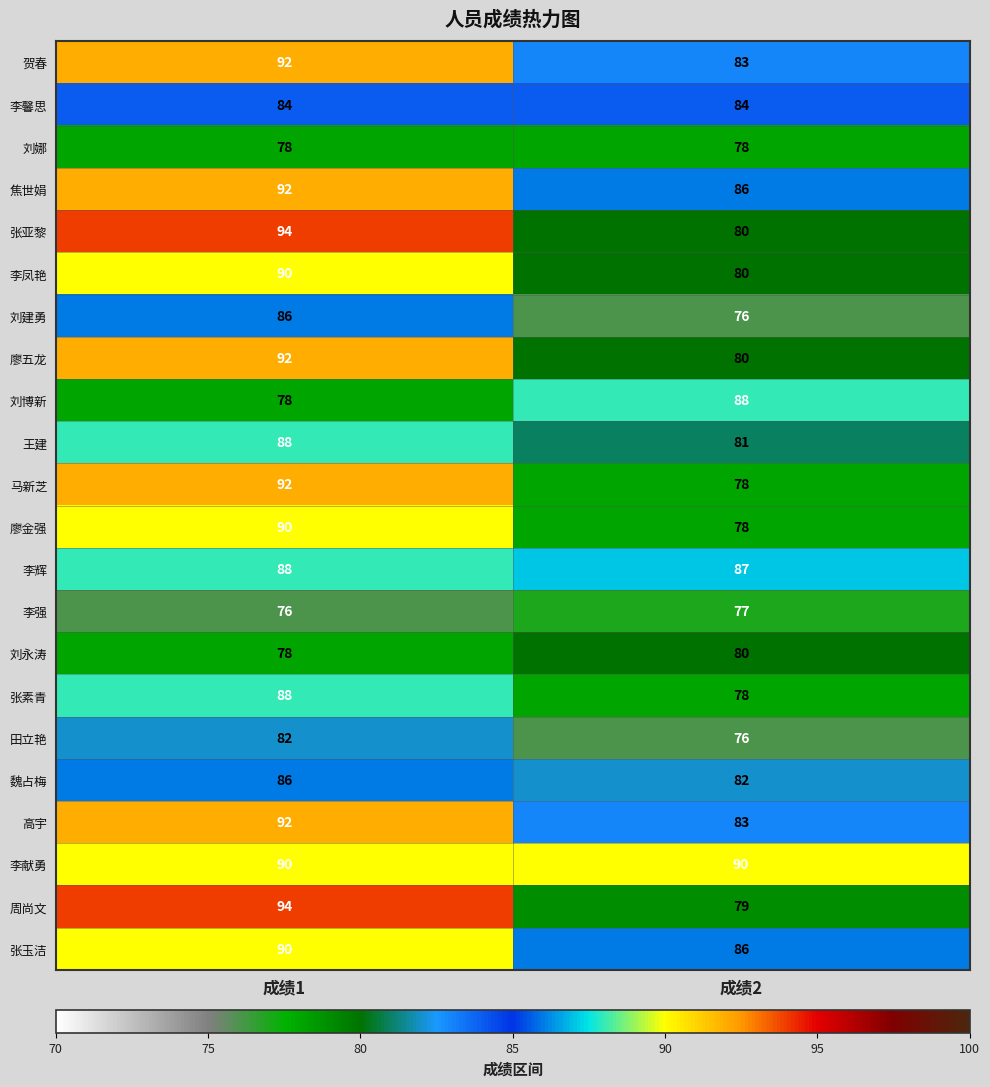

Which series has the widest spread of values?

周尚文